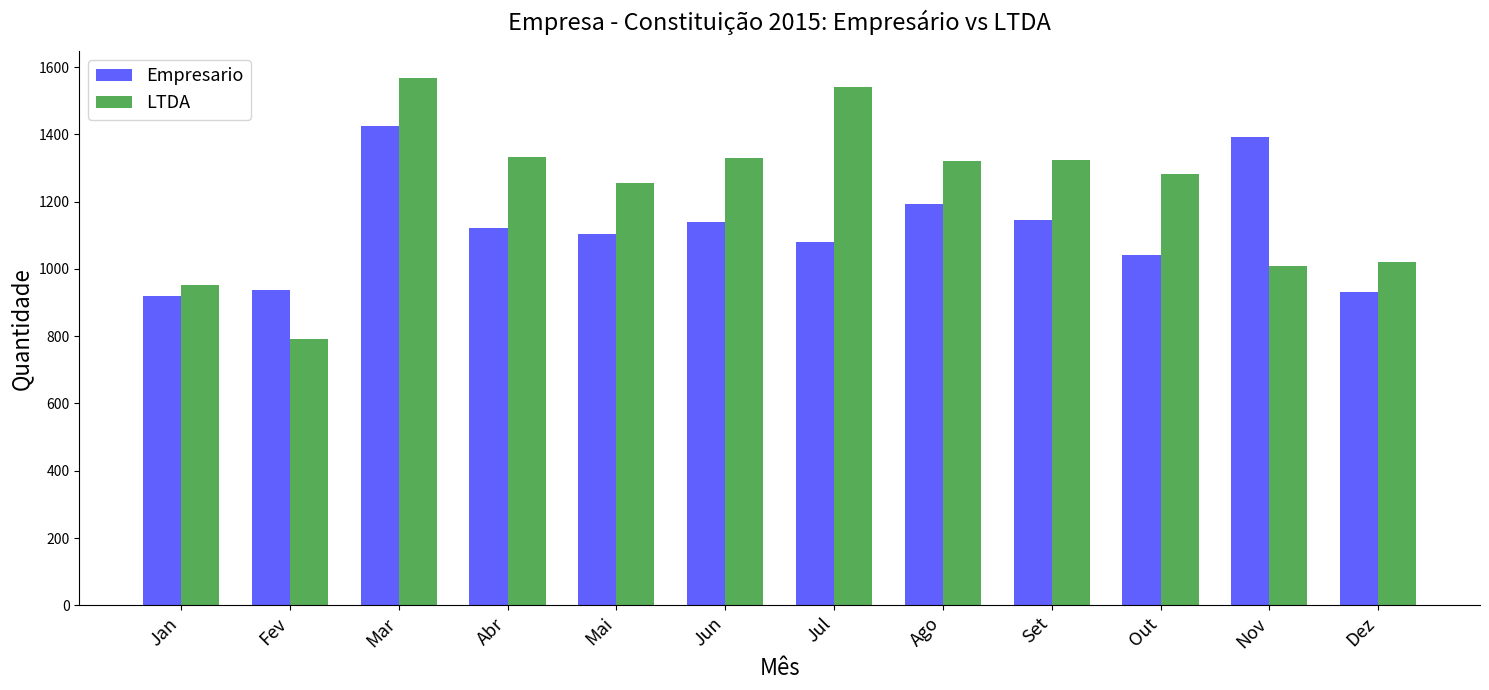

What position from the left is Dez?

12